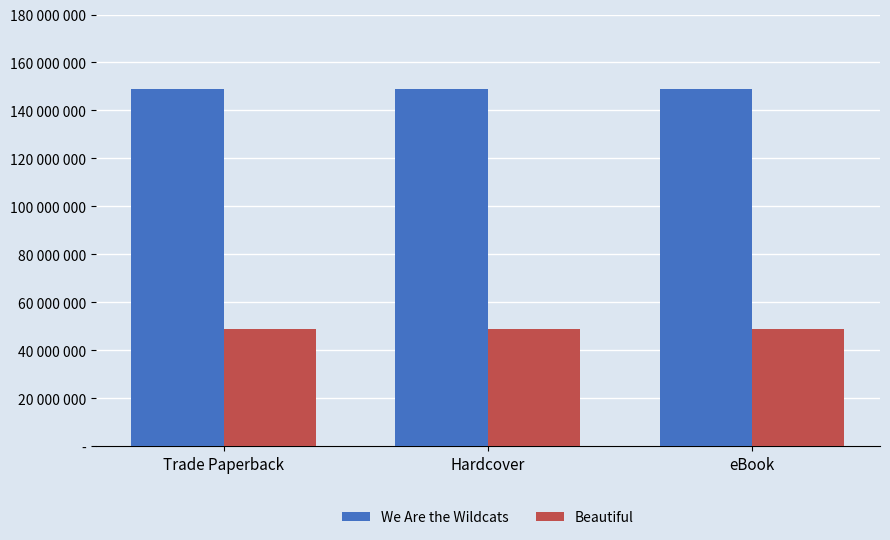

Where is Beautiful nearest to the value 48825628?

Trade Paperback